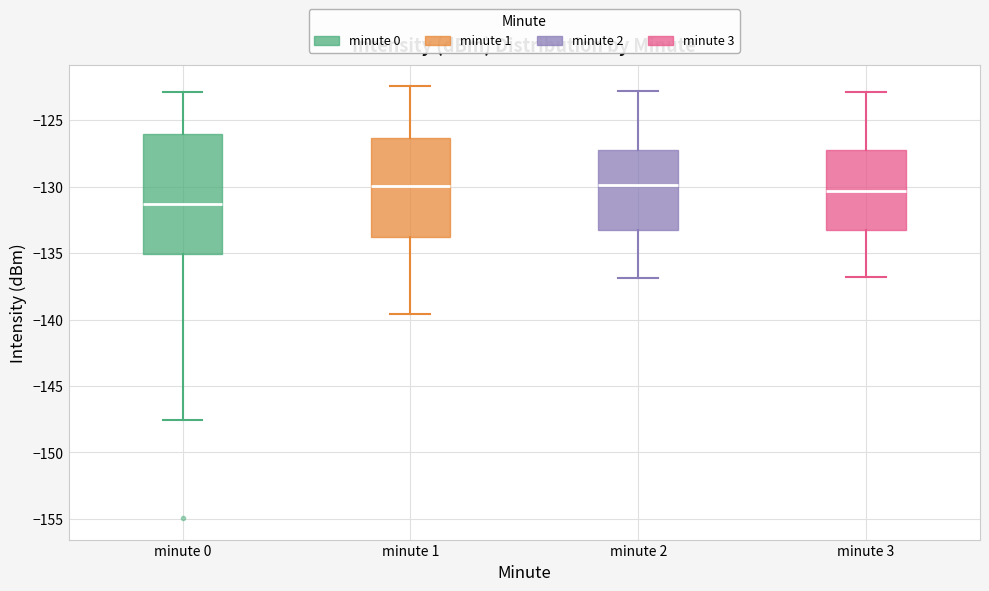

Comparing the boxes themselves (not the whiskers), which one is the tallest?

minute 0